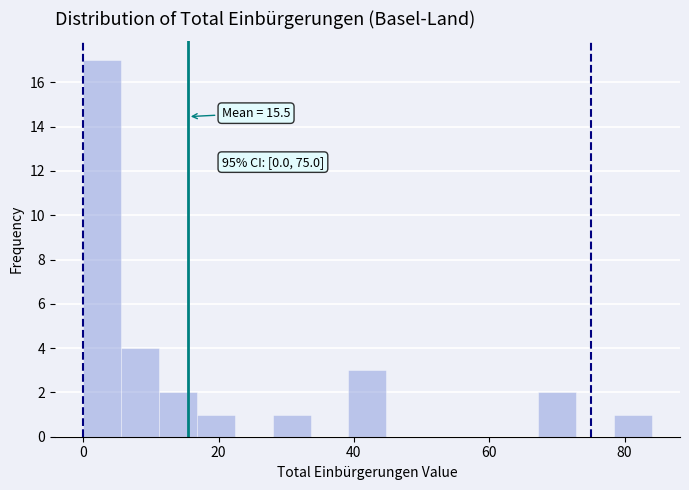

Read against the x-axis, roughly where is the centre of the tallest bar?

2